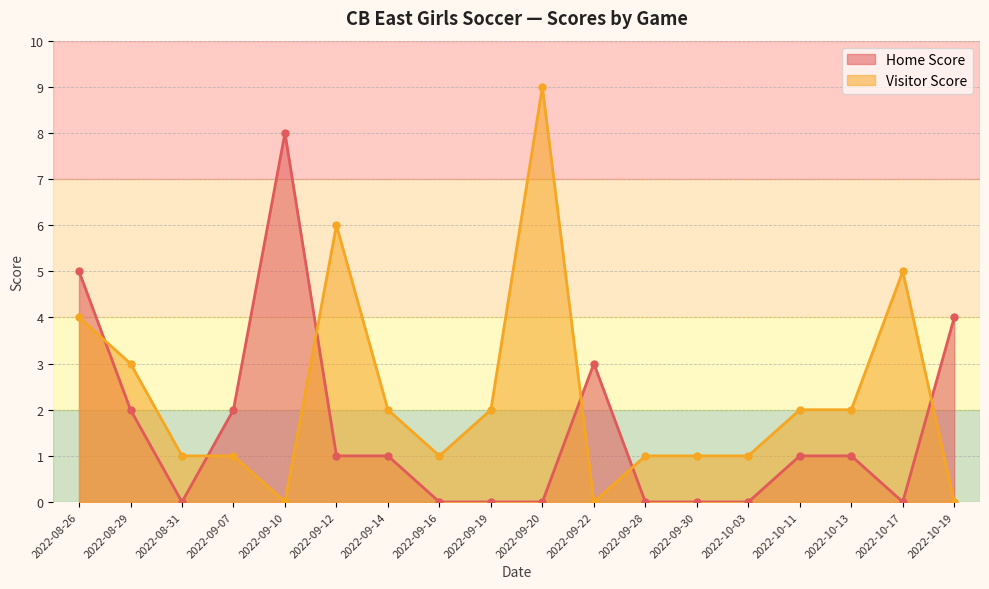

Which series ends up on top after the final intersection of Visitor Score and Home Score?

Home Score